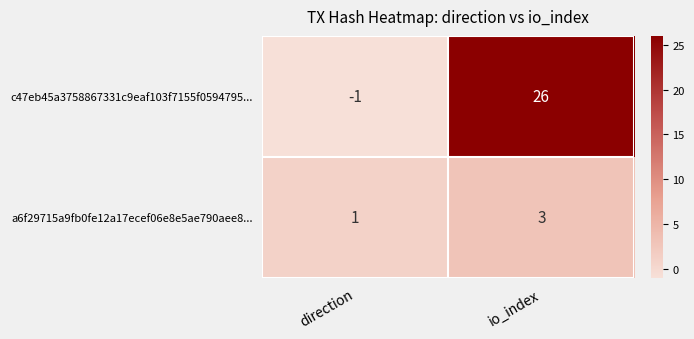

The a6f29715a9fb0fe12a17ecef06e8e5ae790aee8... series shows 1 at direction. True or false?

True